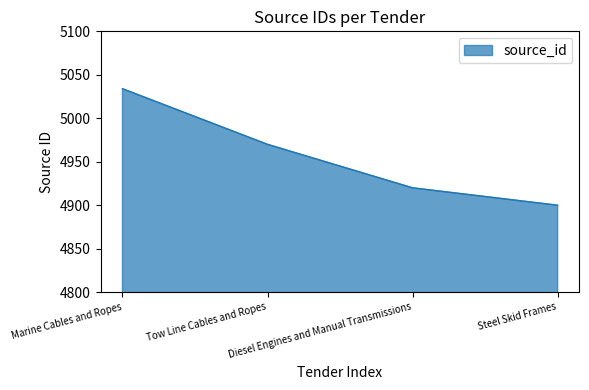

Which label corresponds to the largest value in the chart?

Marine Cables and Ropes